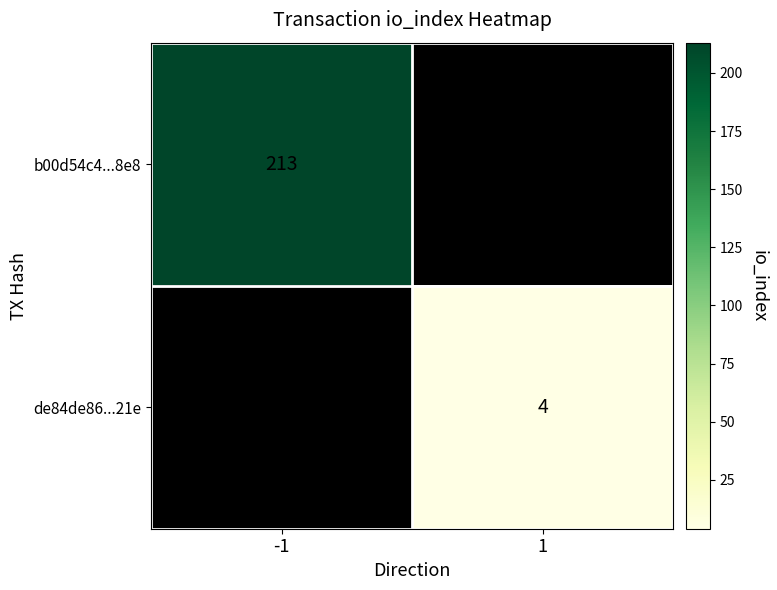

True or false: de84de86...21e has a value of 2.3 at 1.

False